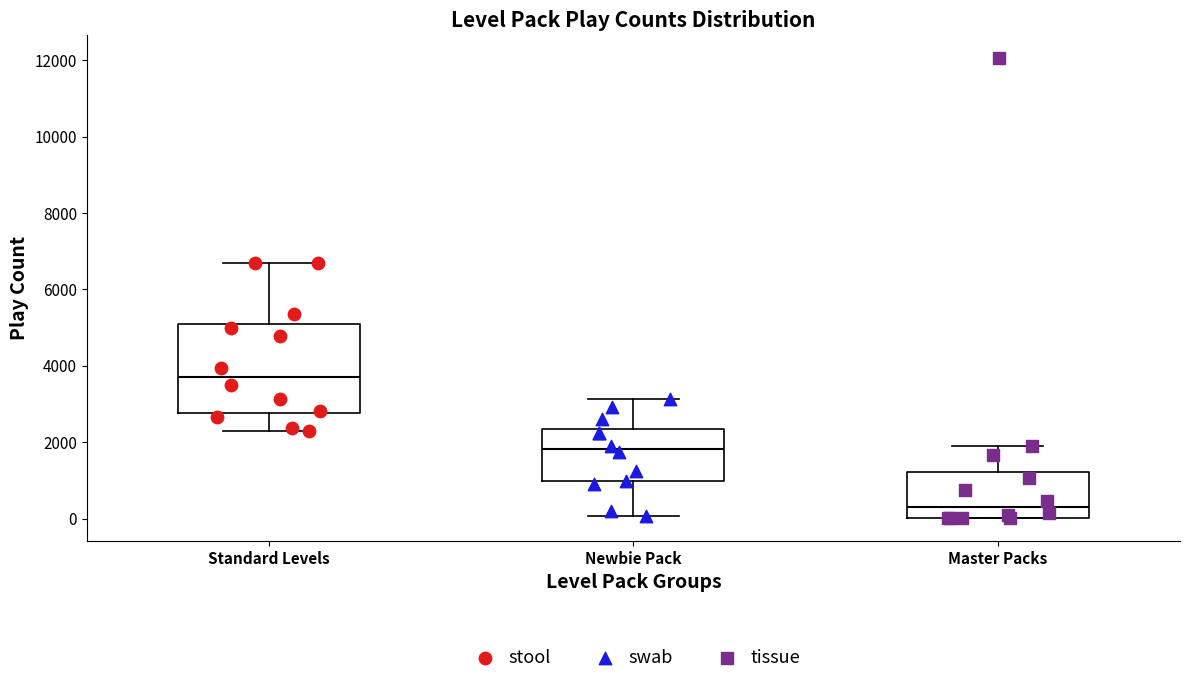

Which box has the lowest median line?

Master Packs